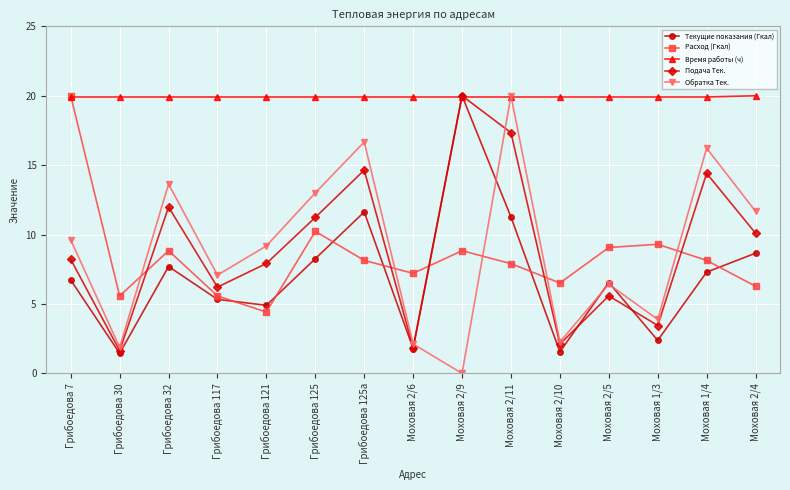

Is the value of Время работы (ч) at Грибоедова 32 greater than the value of Подача Тек. at Грибоедова 30?

Yes